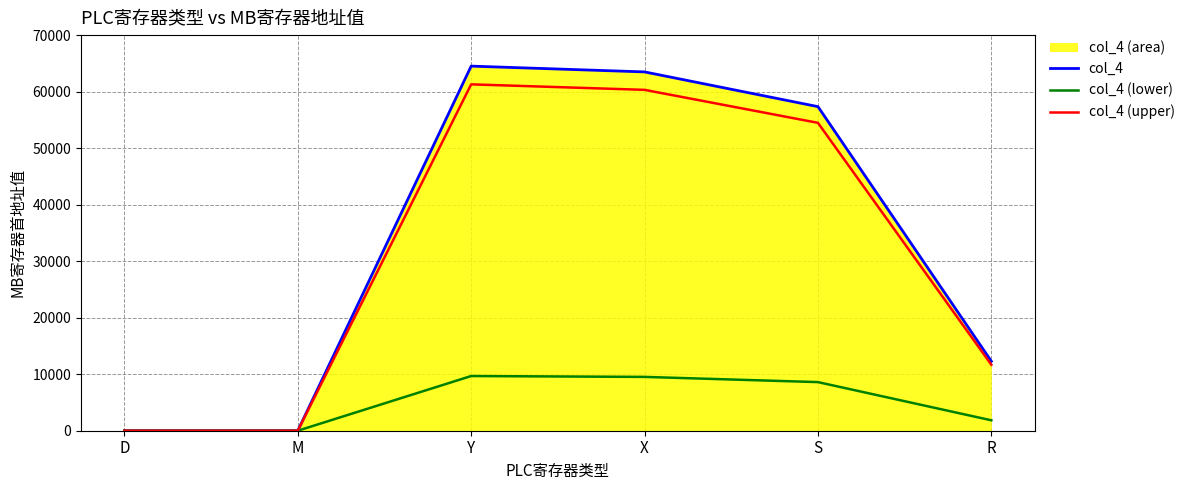

Where is the first local maximum for col_4 (lower)?

Y